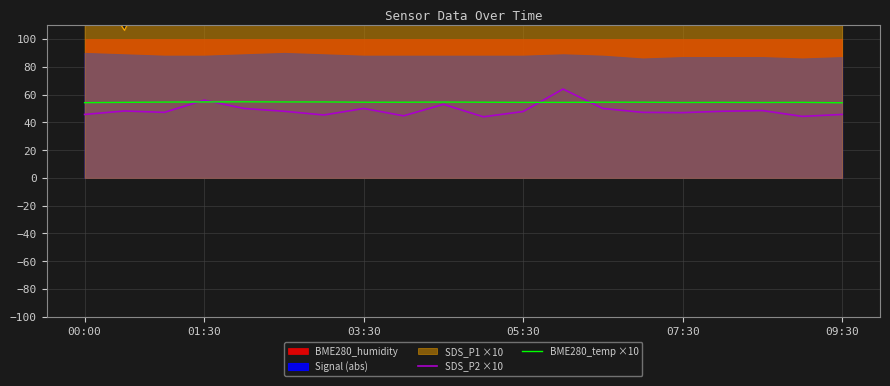

Is it true that BME280_temp ×10 equals 37.3 at 05:30?

False